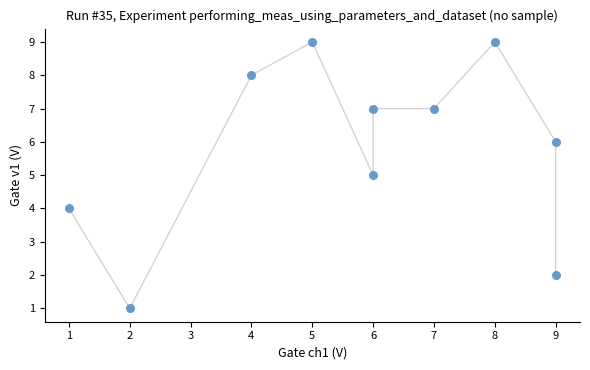

What is the average X value?

6